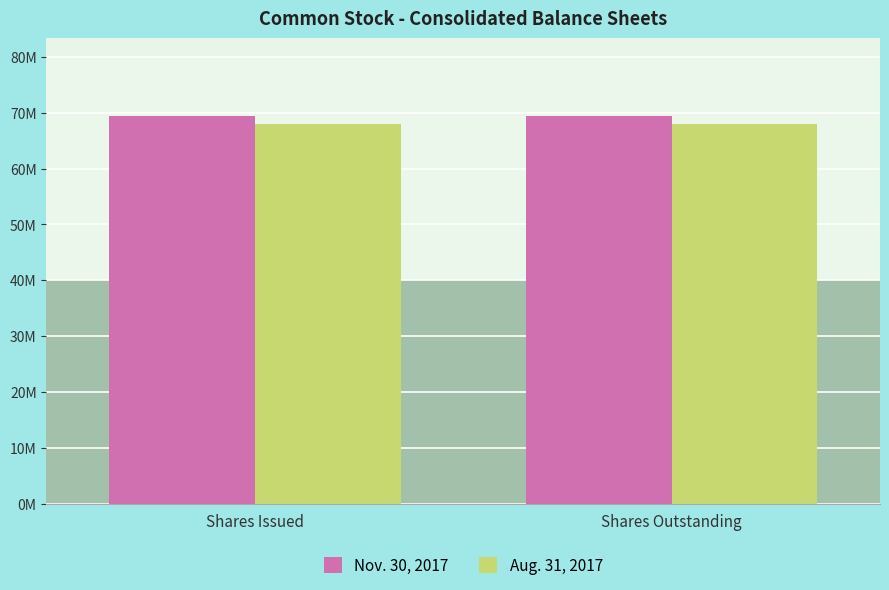

At how many categories does at least one series exceed 38414123?

2